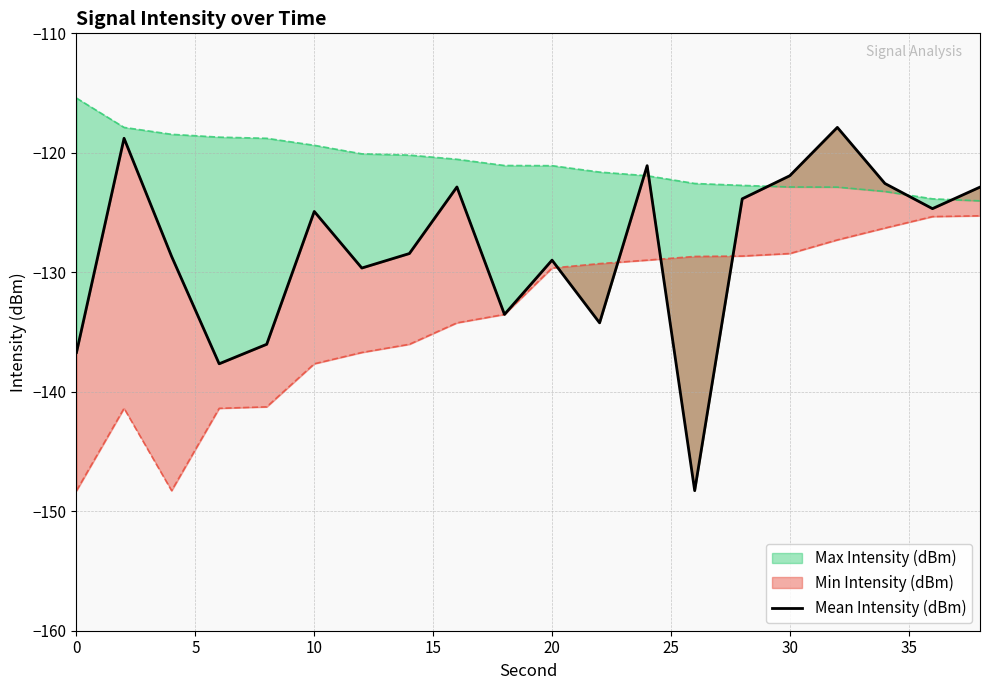

True or false: the data has more than 2 interior local peaks.

True